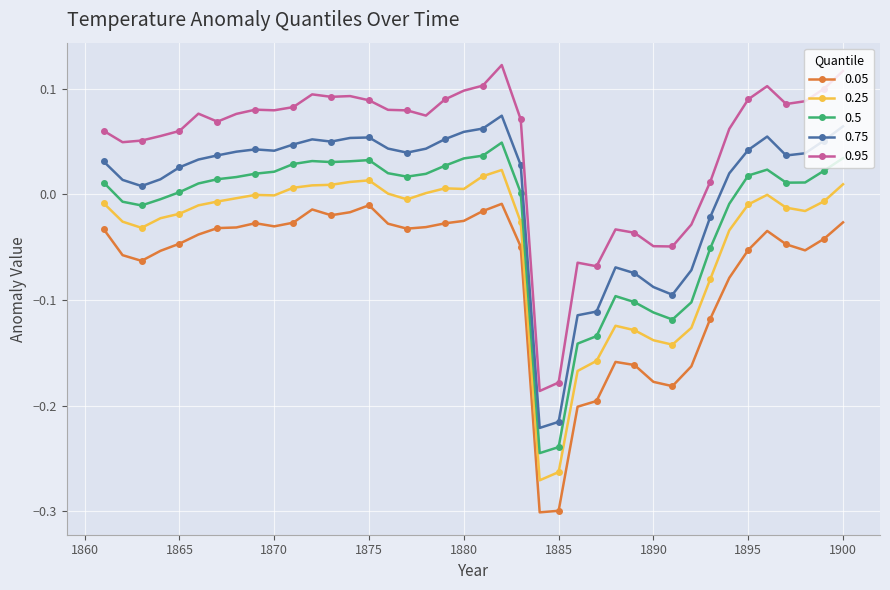

What is the difference between the second highest and second lowest values in the 0.25 series?

0.3